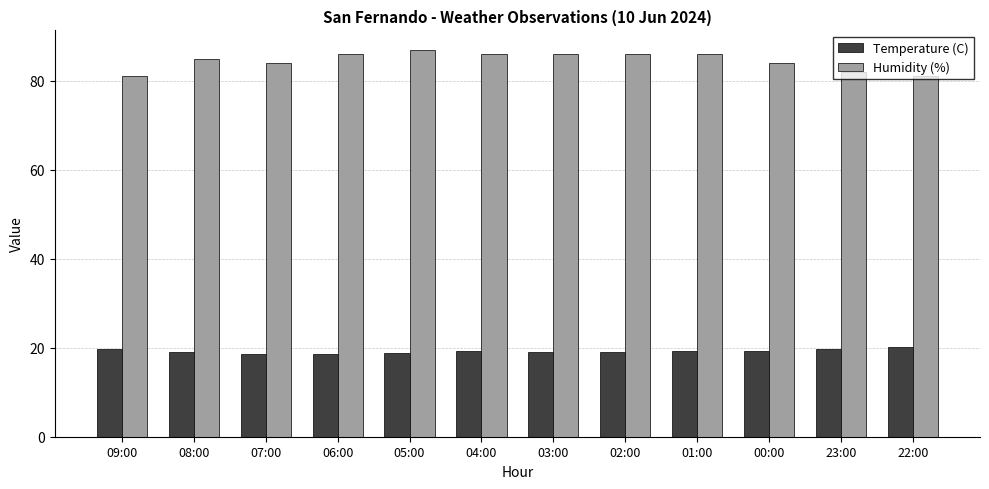

The Humidity (%) series shows 86.0 at 01:00. True or false?

True